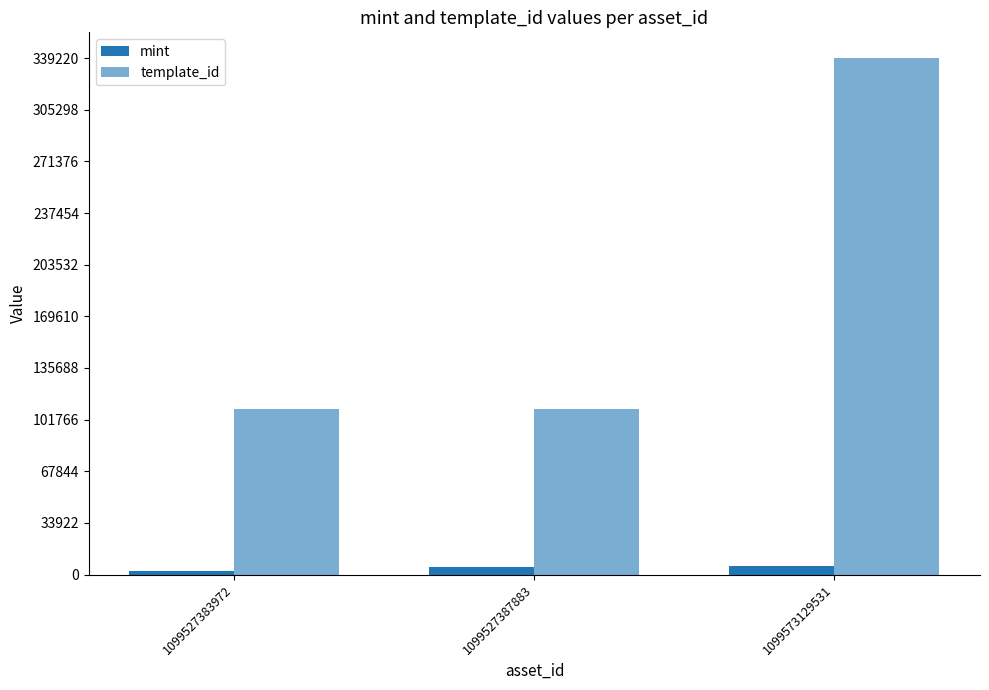

How many values in the template_id series exceed 108484?

1